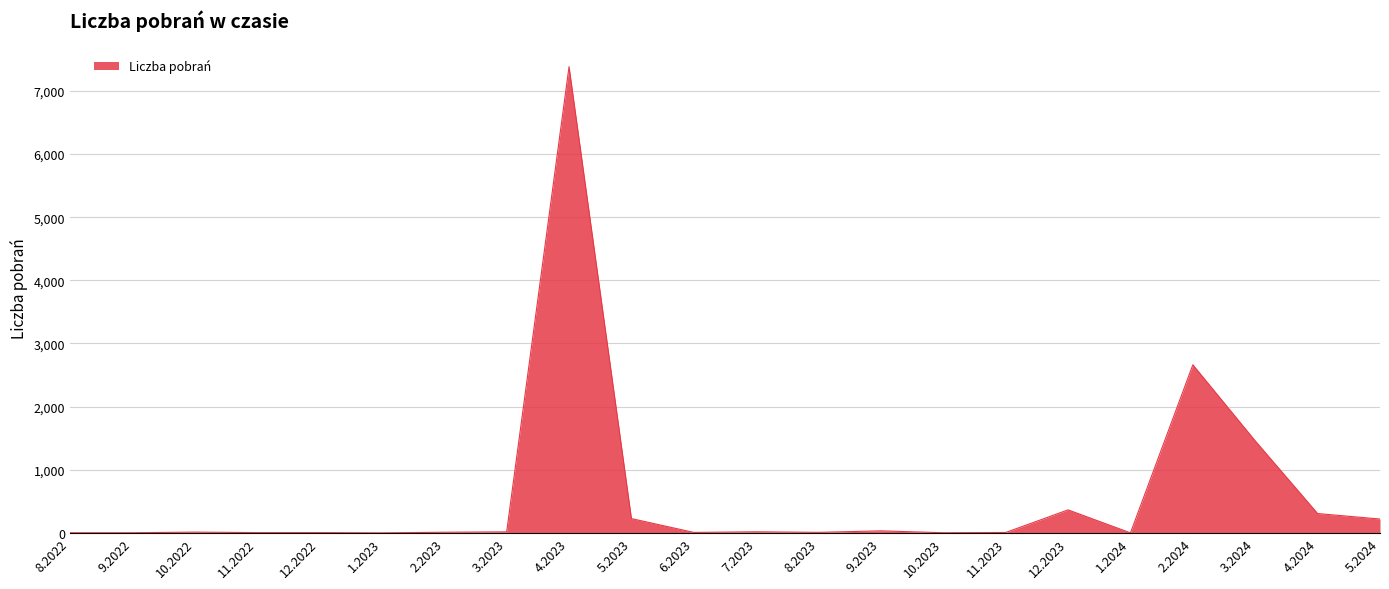

Does the chart display data point markers on the line(s)?

No